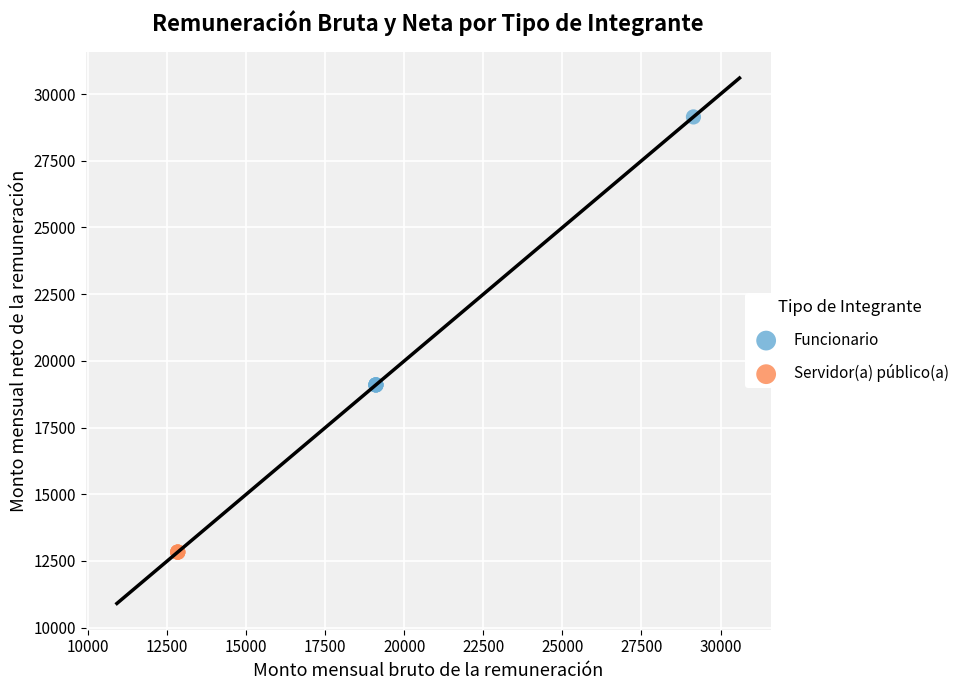

Which series reaches the maximum Y coordinate?

Funcionario